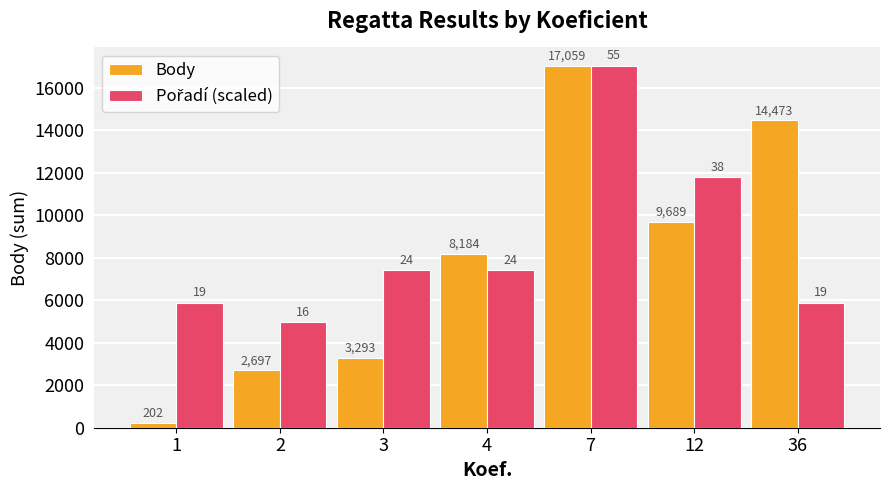

Does the chart contain stacked bars?

No